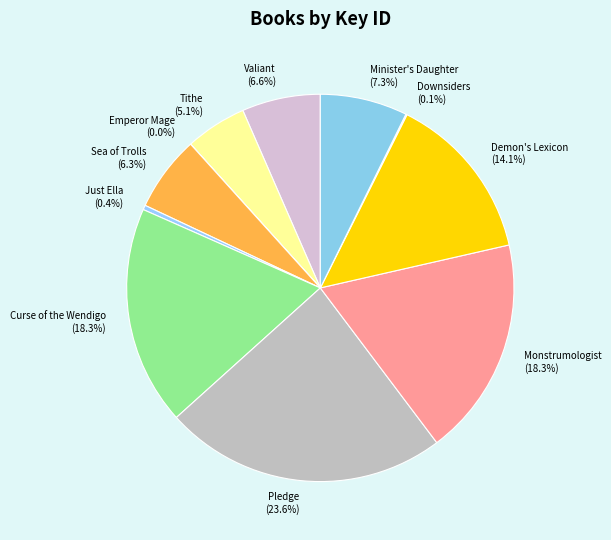

What percentage is NOT represented by Valiant?

93.4%